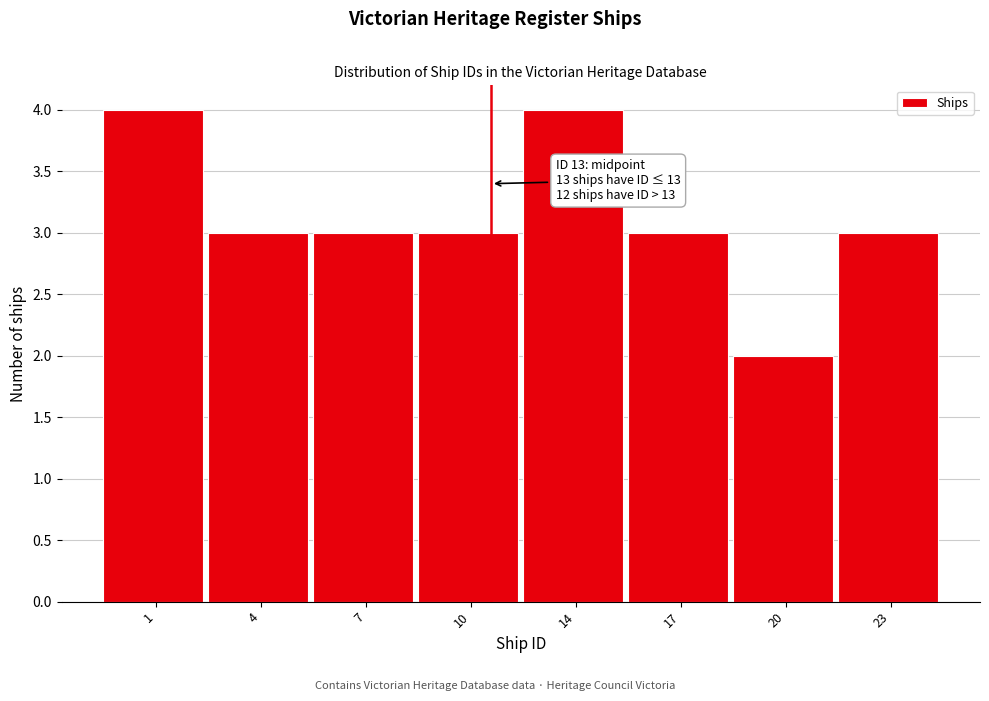

Reading left to right, extract all data points from this chart.

1=4	4=3	7=3	10=3	14=4	17=3	20=2	23=3